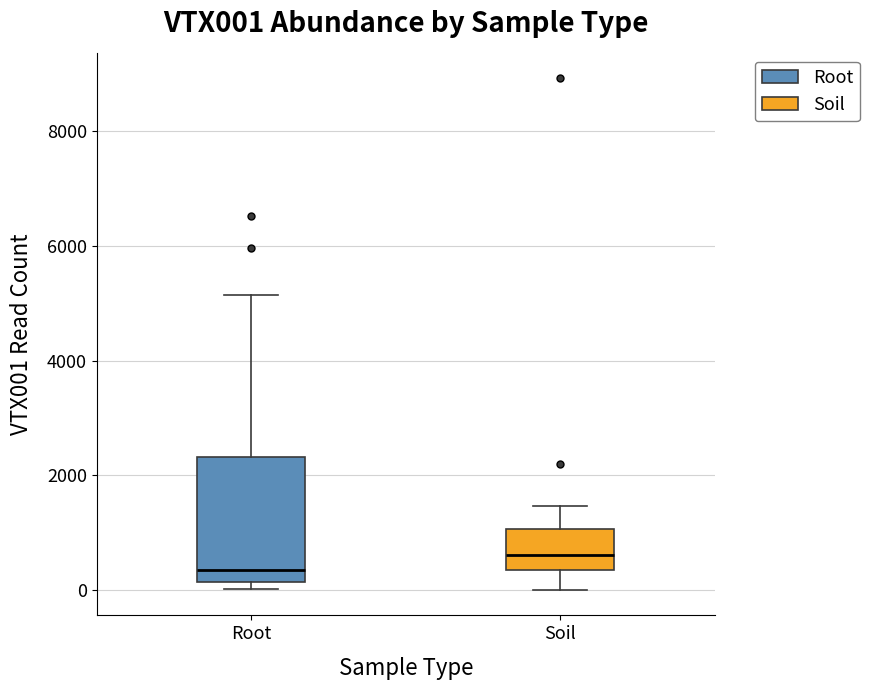

Which box is the tallest, from its lower edge to its upper edge?

Root